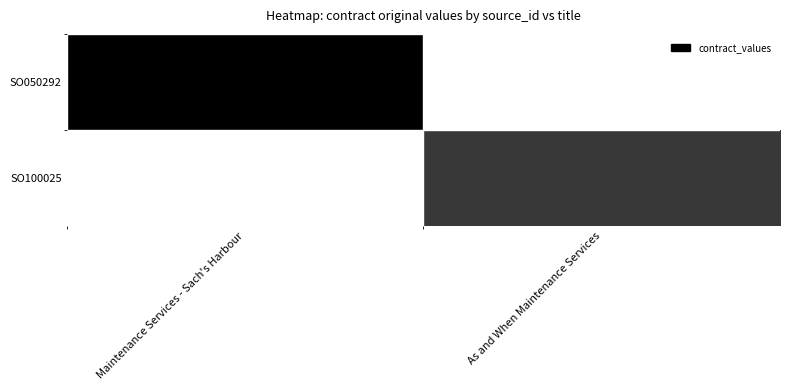

Rank the series by their average value, from highest to lowest.

SO050292, SO100025